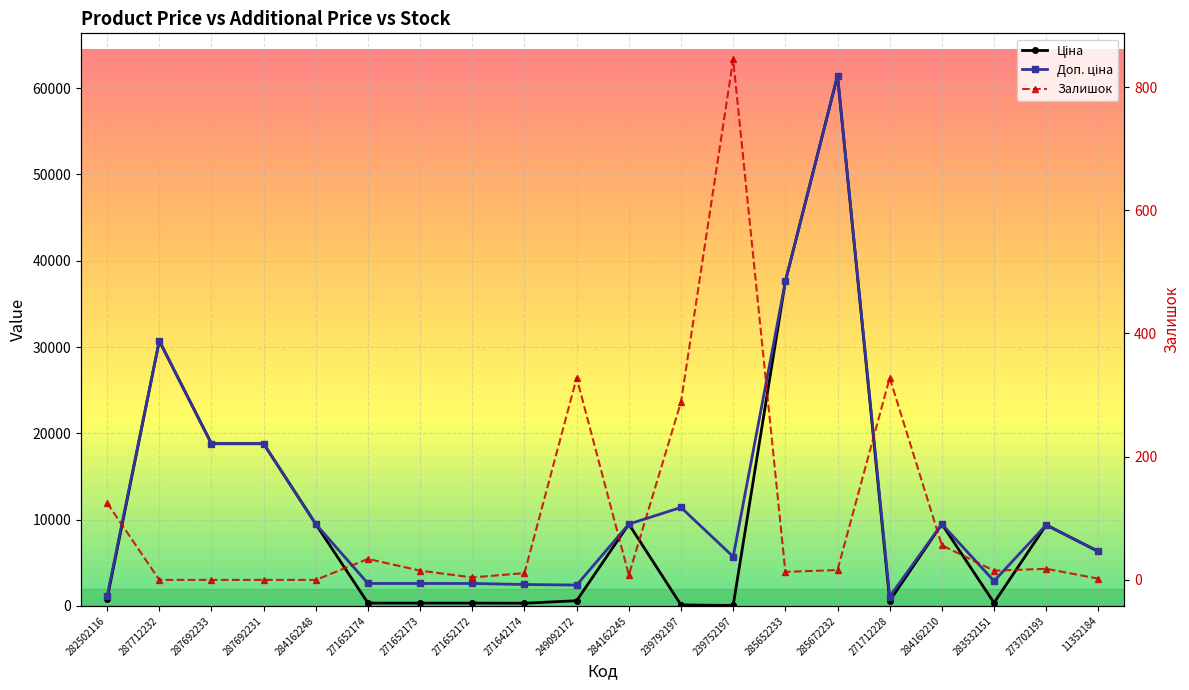

Which series has the widest spread of values?

Ціна